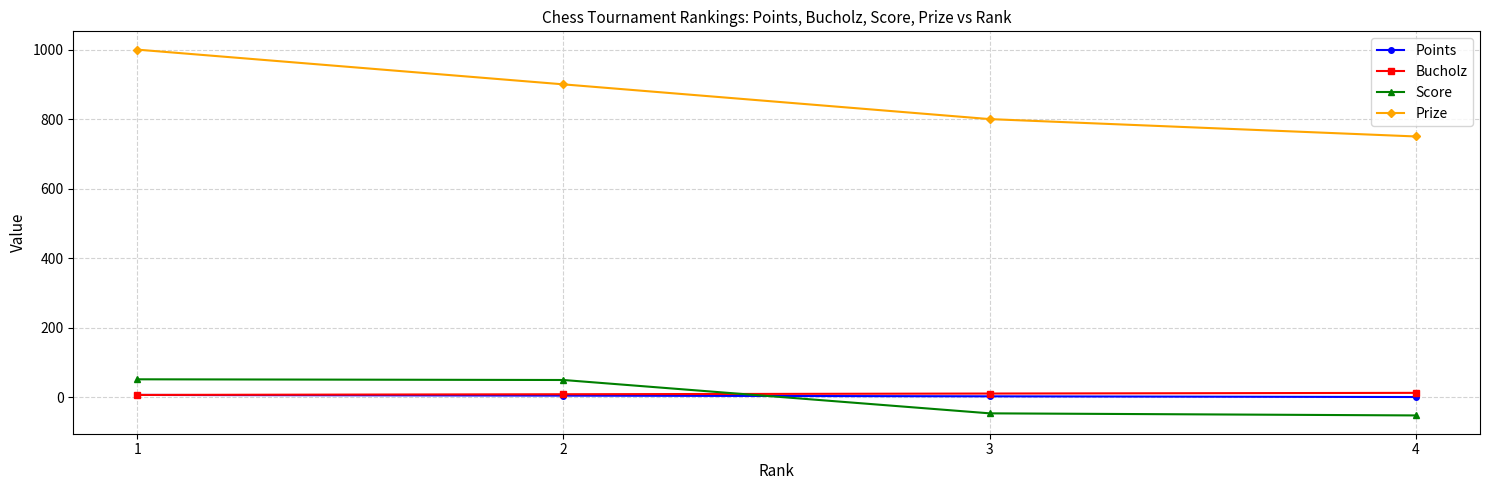

Rank the categories by Prize value from lowest to highest.

4, 3, 2, 1